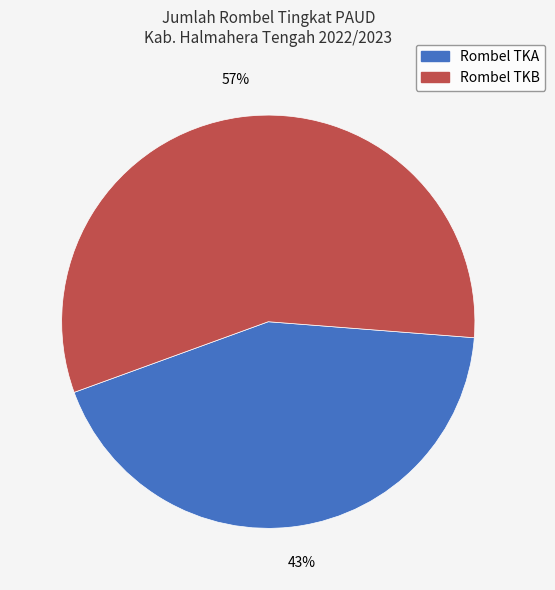

To the nearest percent, what is the combined percentage of Rombel TKB and Rombel TKA?

100%